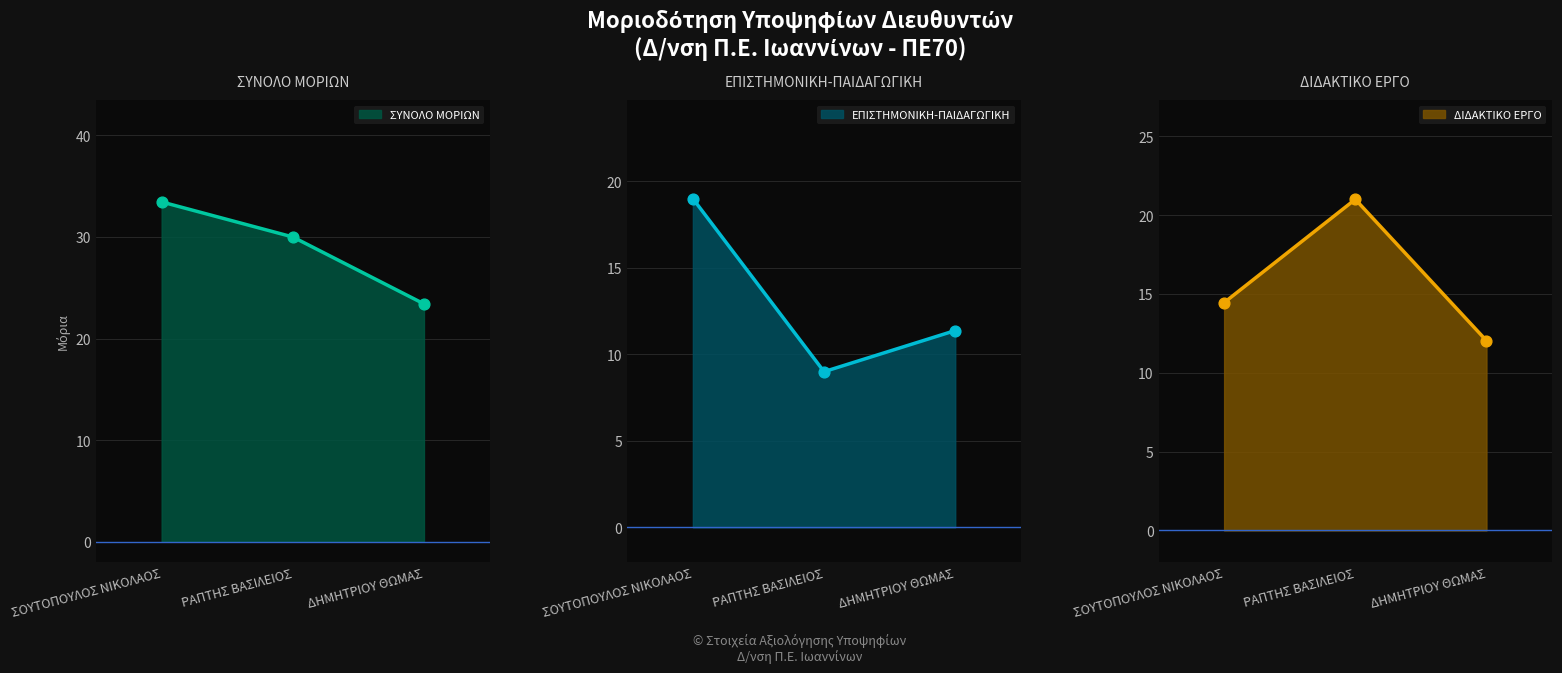

The value of ΣΥΝΟΛΟ ΜΟΡΙΩΝ at ΔΗΜΗΤΡΙΟΥ ΘΩΜΑΣ is 23.4. True or false?

True